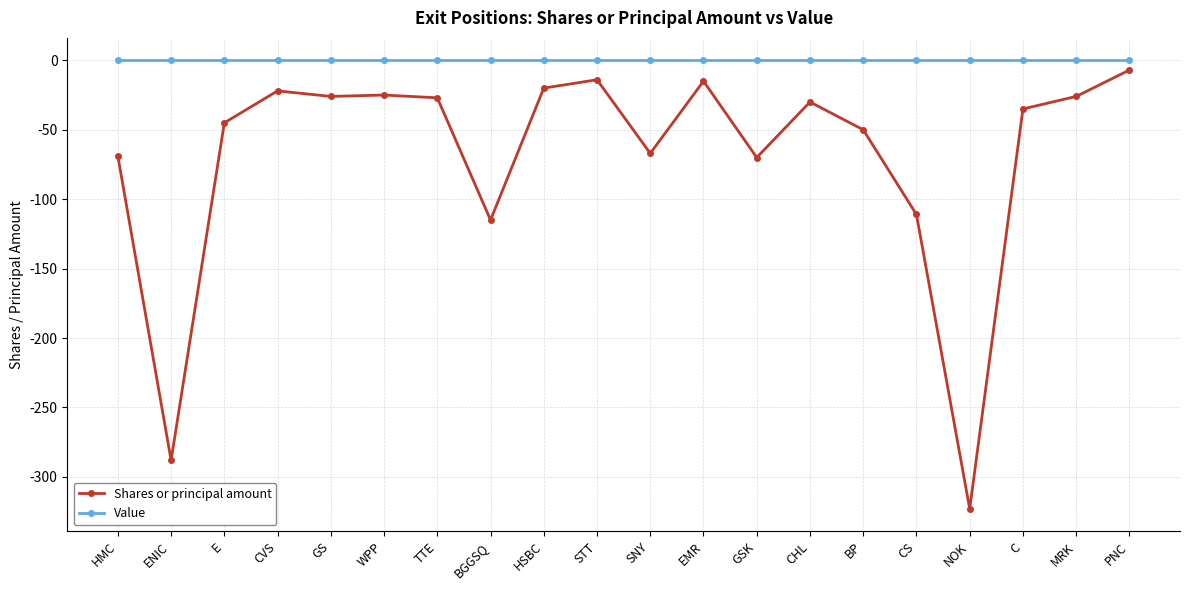

Which series has the largest range (max minus min)?

Shares or principal amount